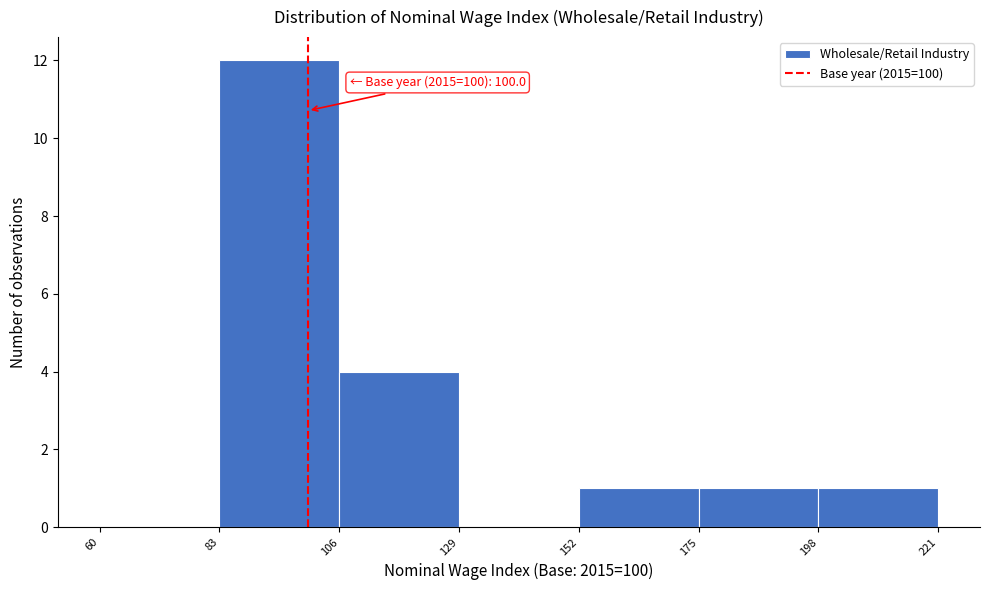

Over which range of the x-axis is the bar tallest?

83 to 106